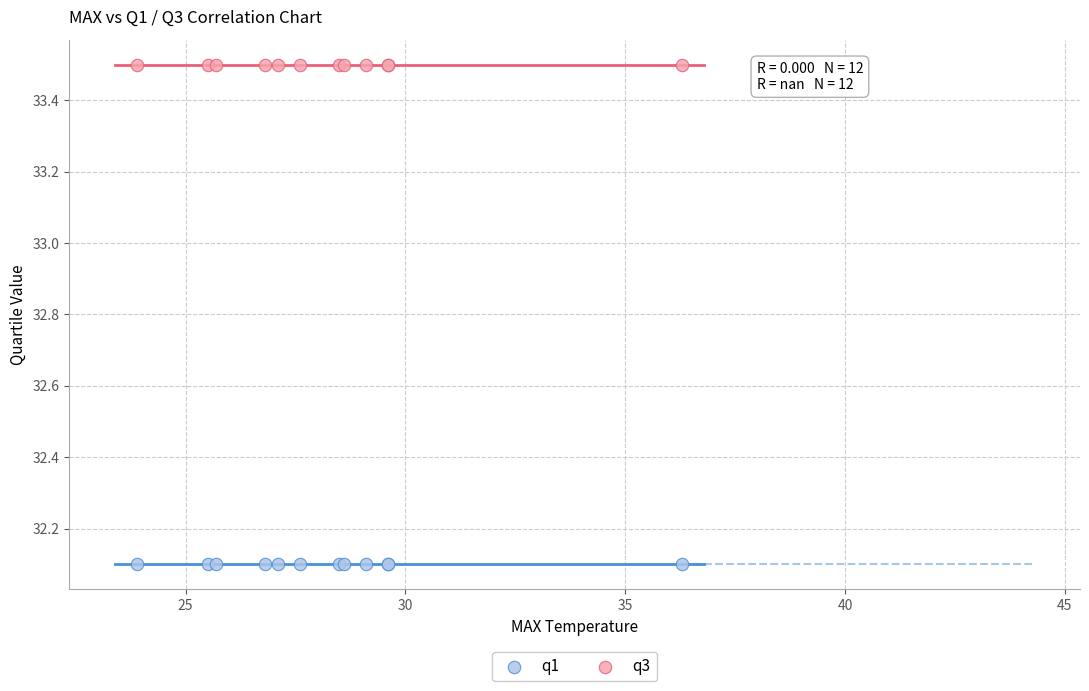

Which series reaches the maximum Y coordinate?

q3